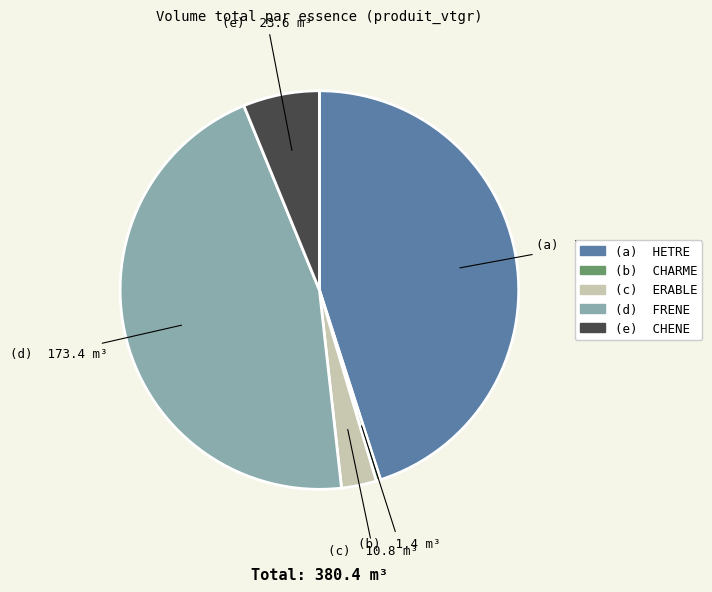

Is there a majority slice in this chart?

No